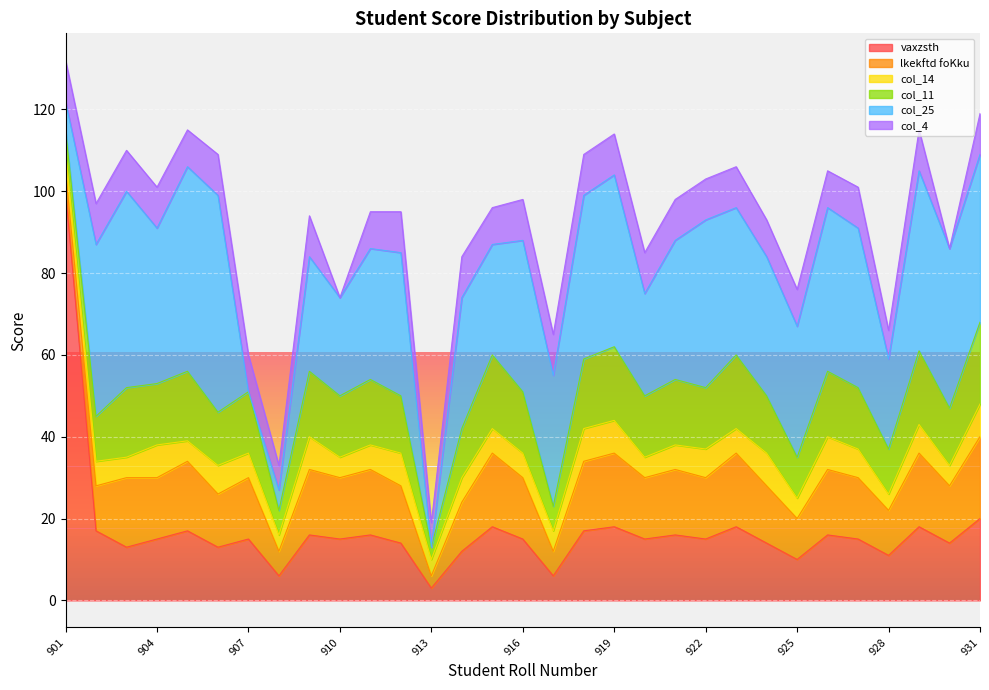

What are all the series names shown in the legend?

vaxzsth, lkekftd foKku, col_14, col_11, col_25, col_4